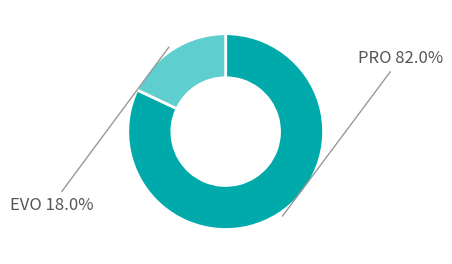

Does any single category account for the majority?

Yes